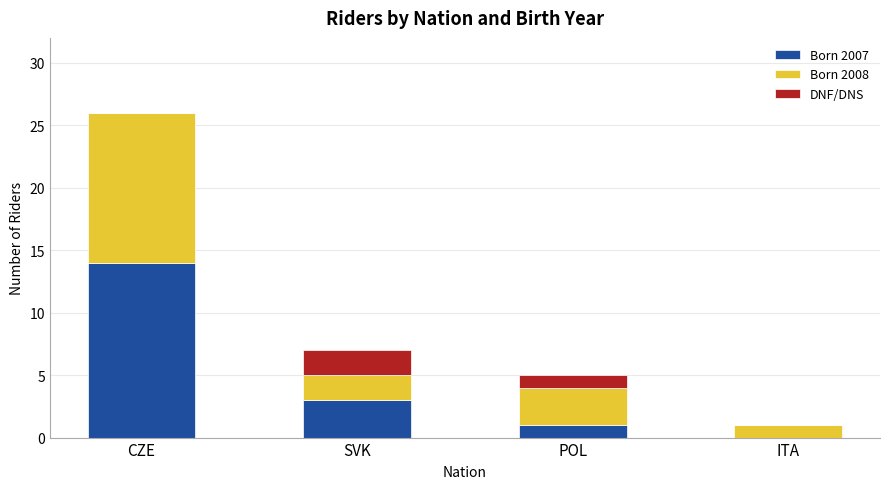

Which category has the highest value in the Born 2007 series?

CZE